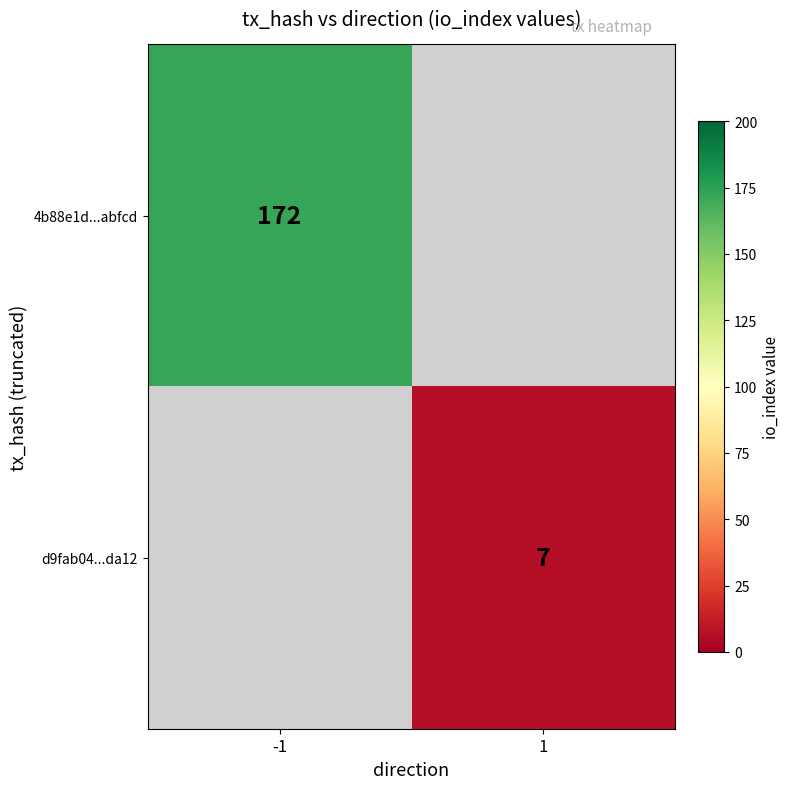

True or false: 4b88e1d...abfcd has a value of 55 at -1.

False